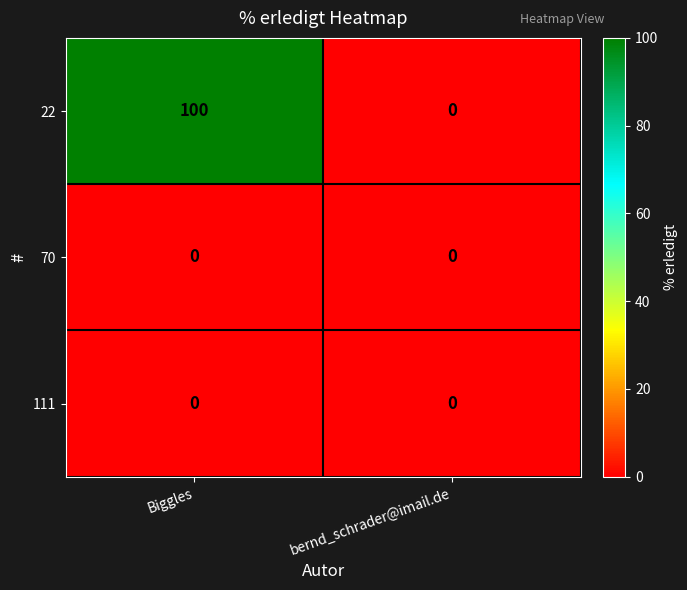

Count the number of categories in the chart.

2